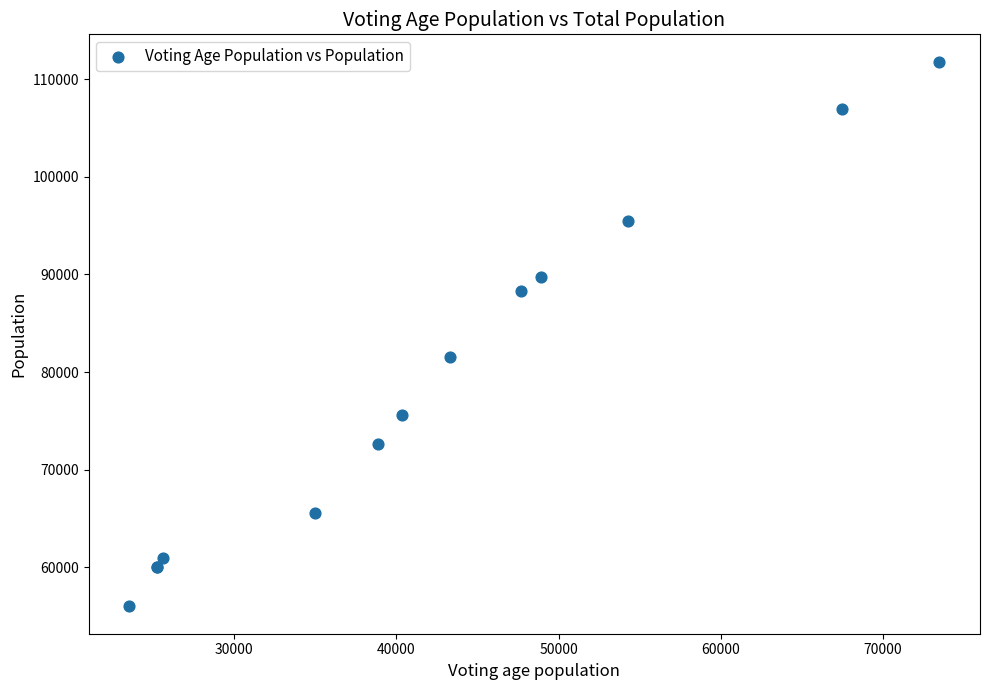

What Y value in the scatter plot is closest to 83898?

81528